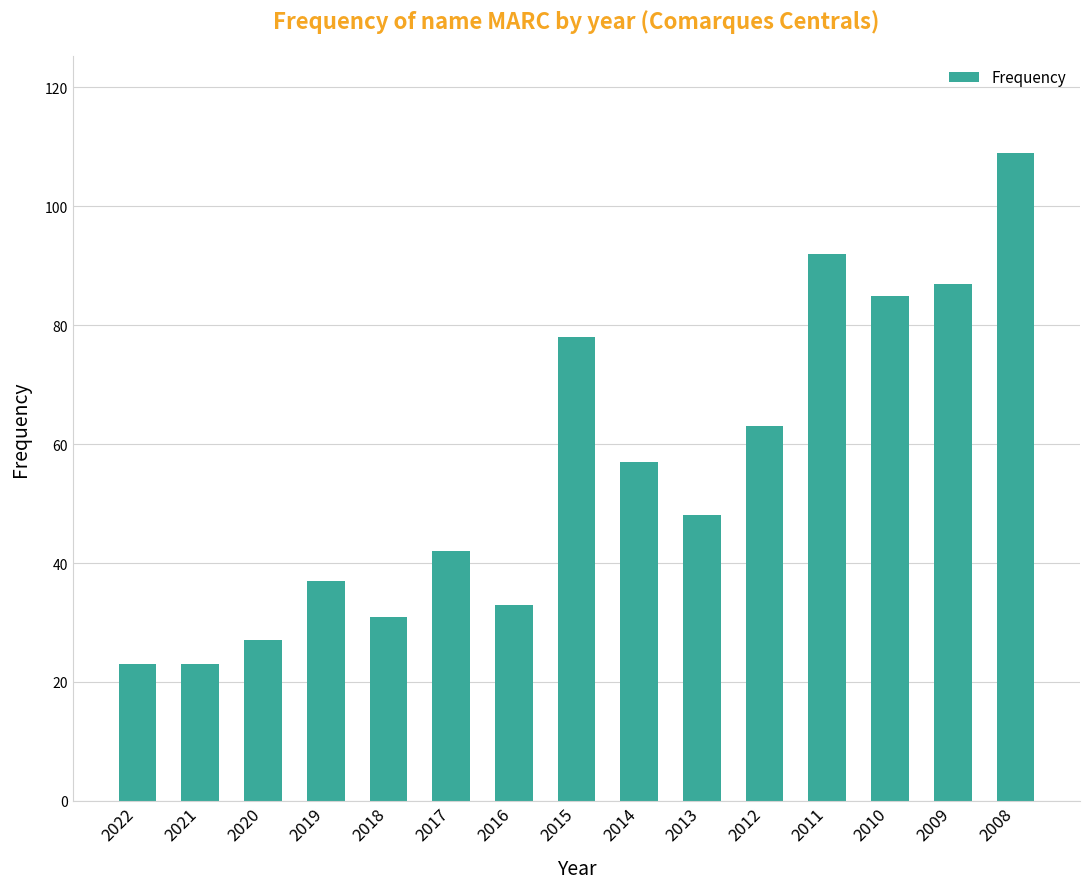

Are the bars grouped side by side (vs. stacked)?

No